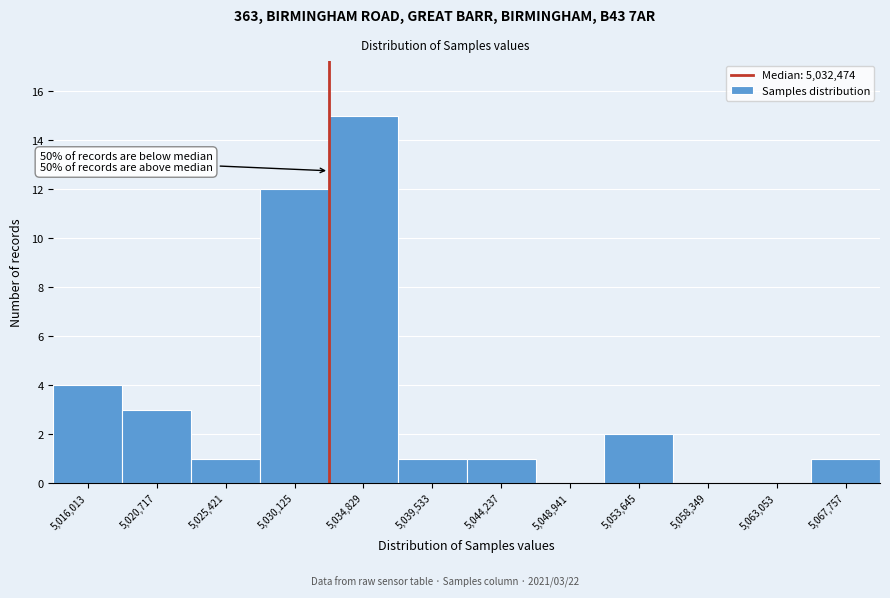

Over which range of the x-axis is the bar tallest?

5032500 to 5037000